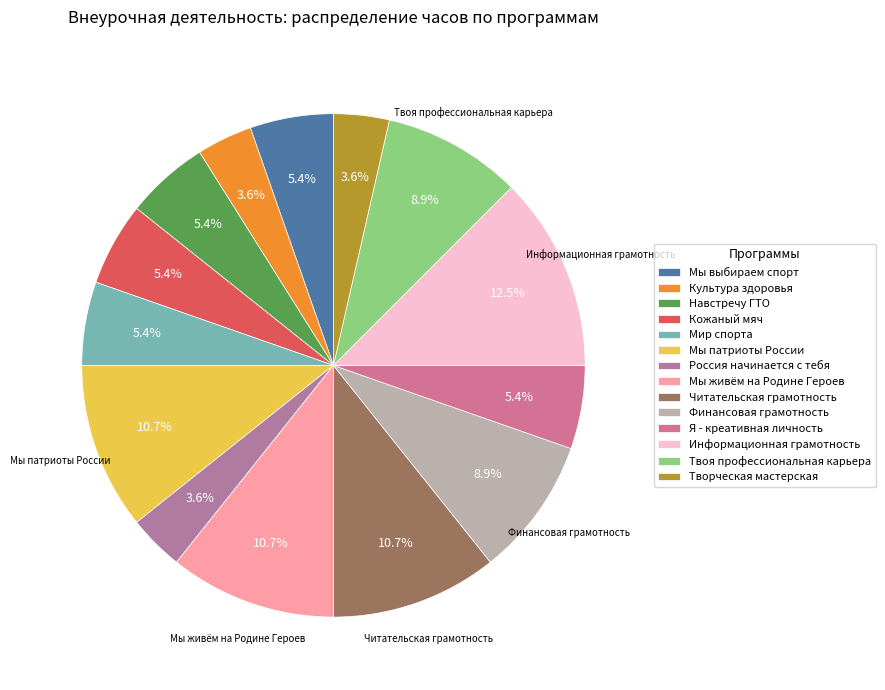

What is the change in value from Мы патриоты России to Я - креативная личность?

-3